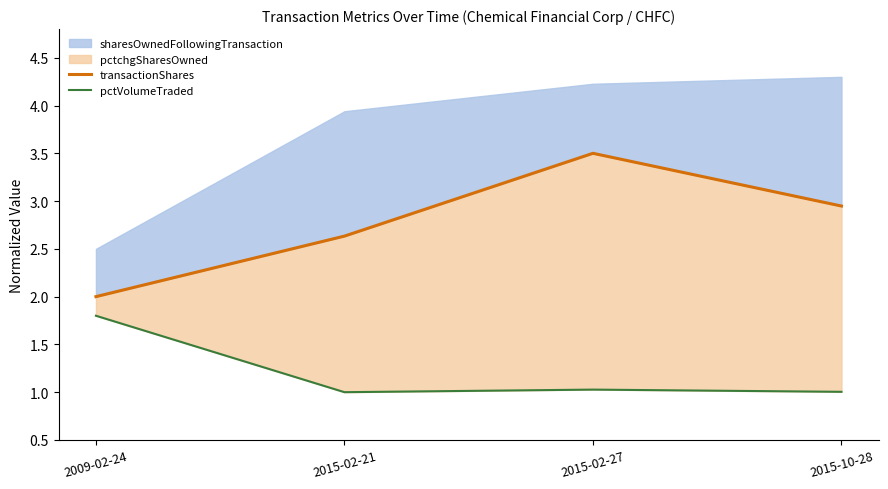

What position from the right is 2009-02-24?

4